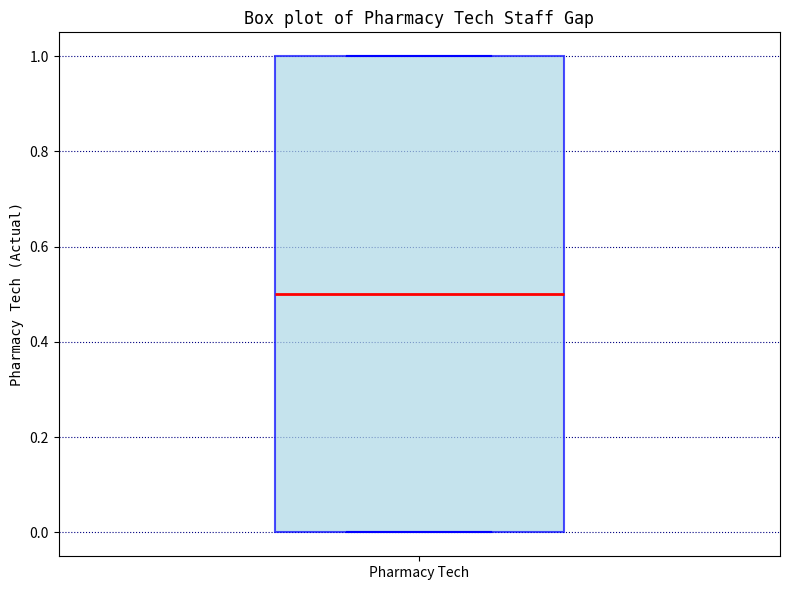

Transcribe this box plot: give where the median line is, the range the box spans, and where the two whiskers end, as read against the y-axis. The values are not printed on the chart, so give them approximately, as read against the axis.

median 0.5, box 0.0 to 1.0, whiskers 0.0 to 1.0